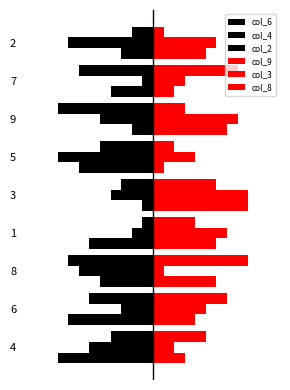

What is the total value across all series at 9?

2